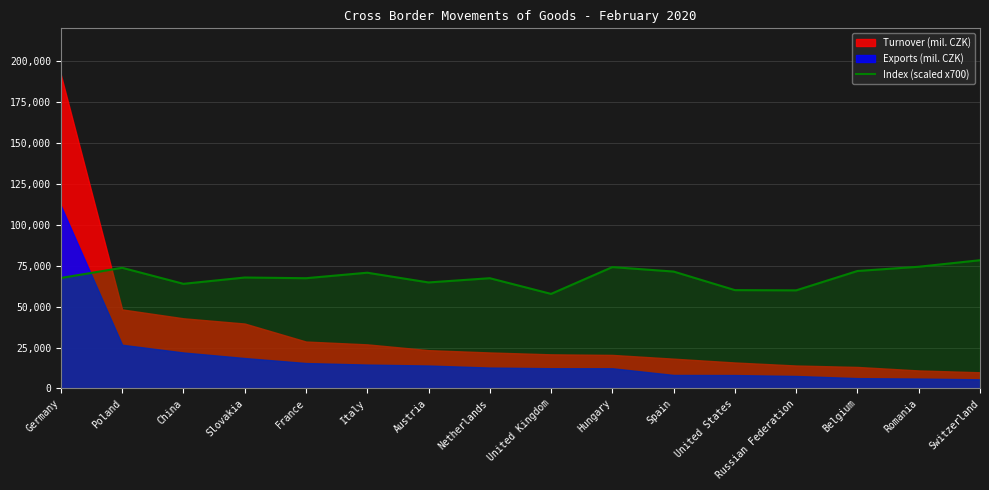

What is the label of the 15th point from the left?

Romania